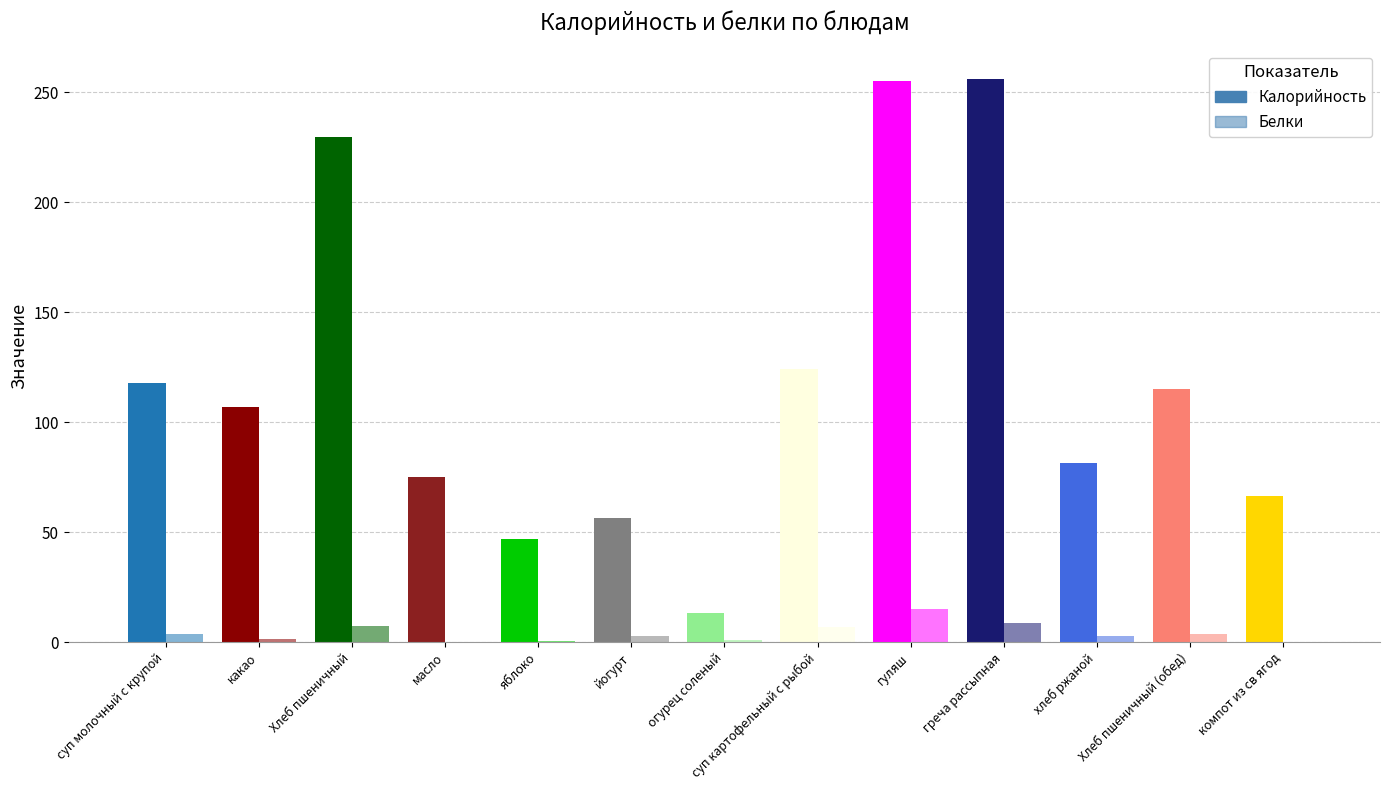

What is the highest value of the Белки series?

15.2